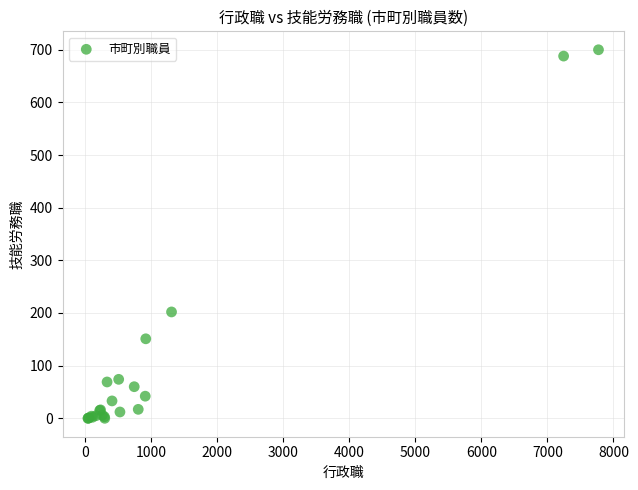

What Y value in the scatter plot is closest to 350?

202